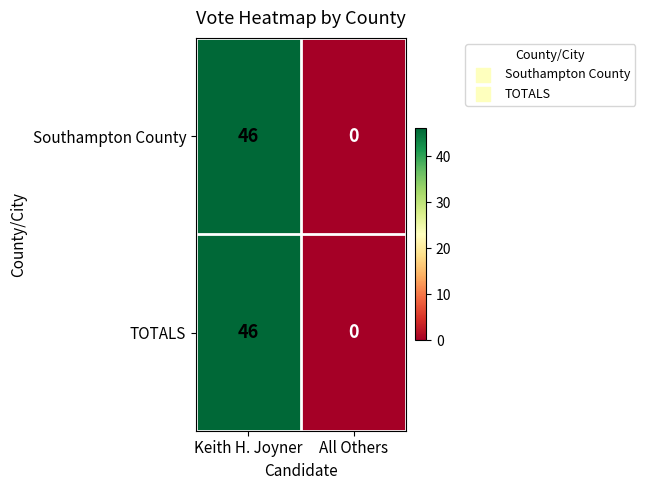

What is the total value across all series at Keith H. Joyner?

92